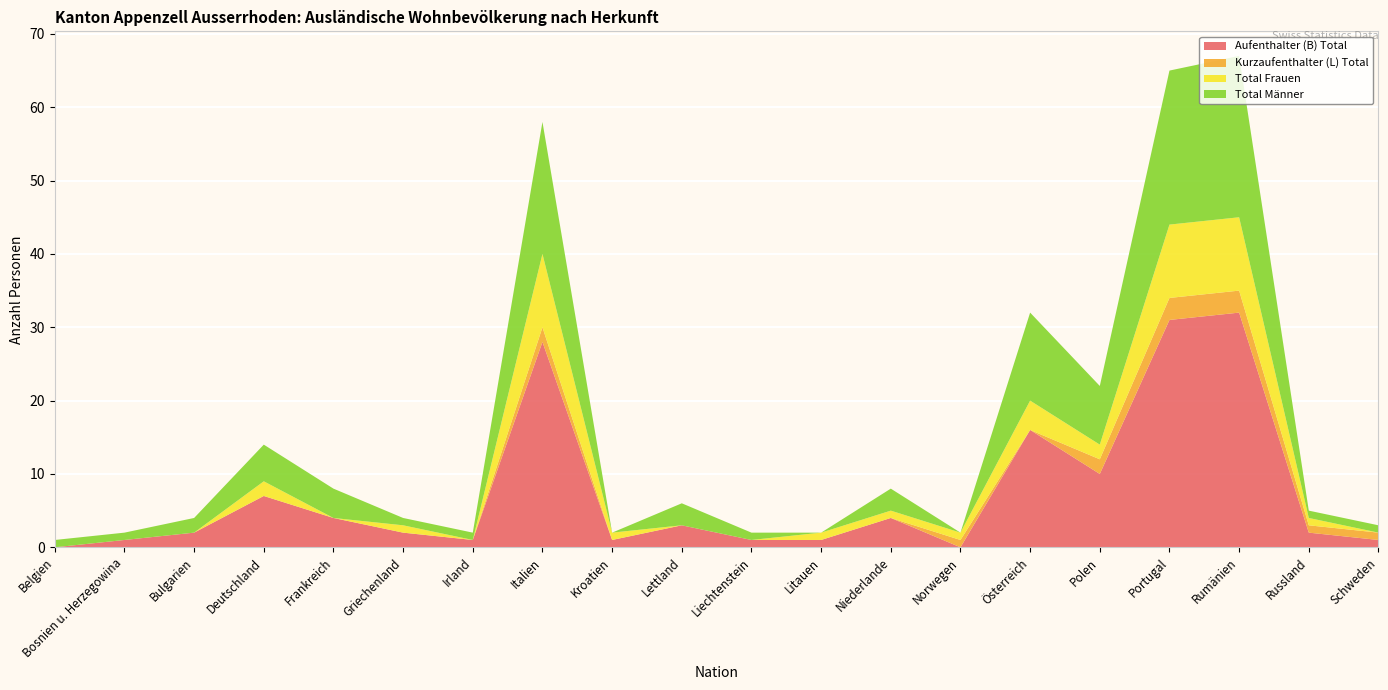

Reading left to right, transcribe all the data shown in this chart.

Aufenthalter (B) Total: Belgien=0	Bosnien u. Herzegowina=1	Bulgarien=2	Deutschland=7	Frankreich=4	Griechenland=2	Irland=1	Italien=28	Kroatien=1	Lettland=3	Liechtenstein=1	Litauen=1	Niederlande=4	Norwegen=0	Österreich=16	Polen=10	Portugal=31	Rumänien=32	Russland=2	Schweden=1
Kurzaufenthalter (L) Total: Belgien=0	Bosnien u. Herzegowina=0	Bulgarien=0	Deutschland=0	Frankreich=0	Griechenland=0	Irland=0	Italien=2	Kroatien=0	Lettland=0	Liechtenstein=0	Litauen=0	Niederlande=0	Norwegen=1	Österreich=0	Polen=2	Portugal=3	Rumänien=3	Russland=1	Schweden=1
Total Frauen: Belgien=0	Bosnien u. Herzegowina=0	Bulgarien=0	Deutschland=2	Frankreich=0	Griechenland=1	Irland=0	Italien=10	Kroatien=1	Lettland=0	Liechtenstein=0	Litauen=1	Niederlande=1	Norwegen=1	Österreich=4	Polen=2	Portugal=10	Rumänien=10	Russland=1	Schweden=0
Total Männer: Belgien=1	Bosnien u. Herzegowina=1	Bulgarien=2	Deutschland=5	Frankreich=4	Griechenland=1	Irland=1	Italien=18	Kroatien=0	Lettland=3	Liechtenstein=1	Litauen=0	Niederlande=3	Norwegen=0	Österreich=12	Polen=8	Portugal=21	Rumänien=22	Russland=1	Schweden=1